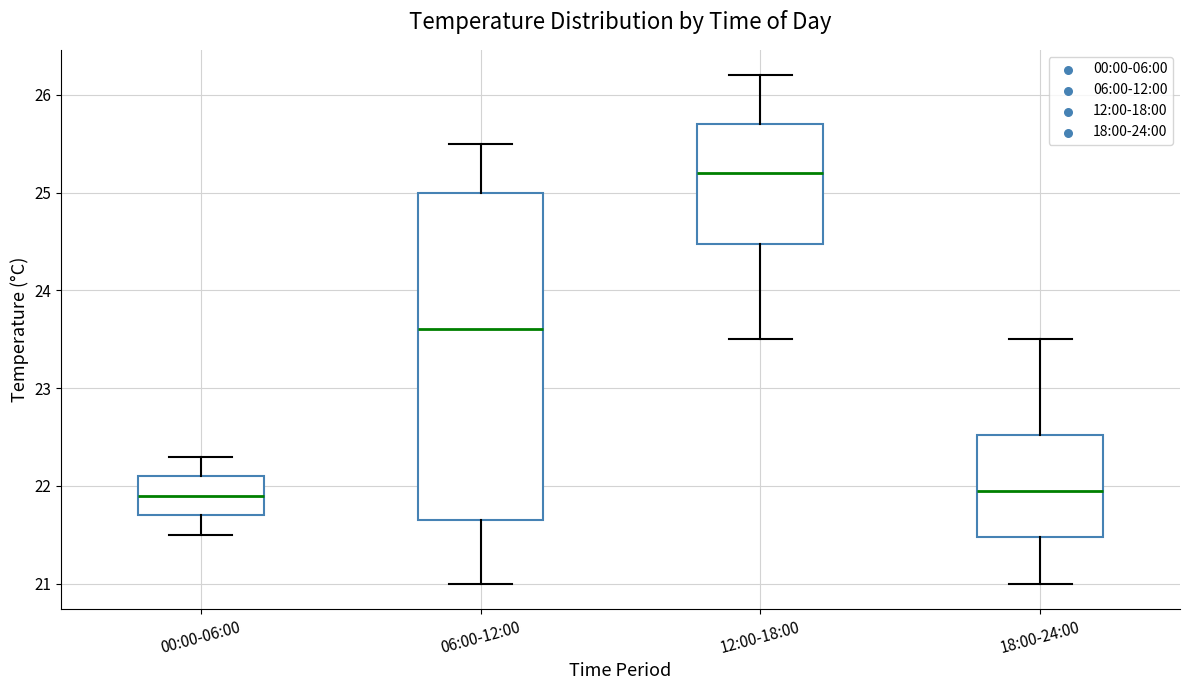

Where does the upper whisker of the box for 06:00-12:00 end on the y-axis? The values are not printed on the chart, so give them approximately, as read against the axis.

25.5